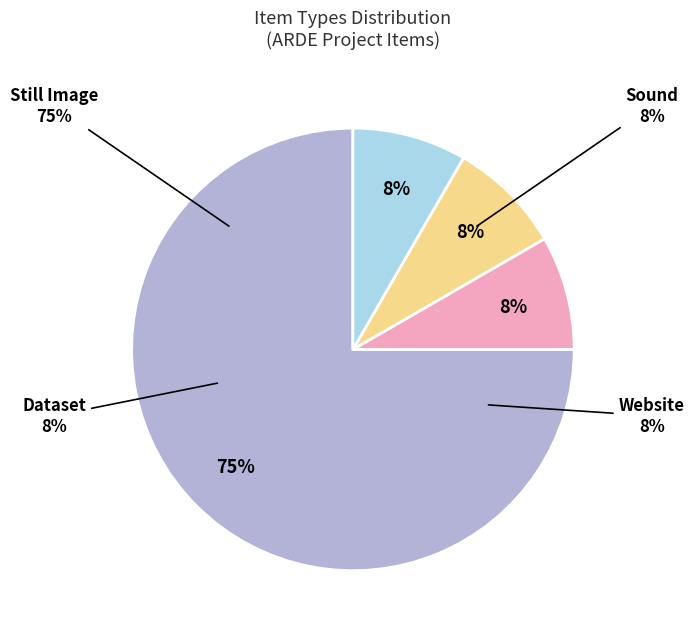

Is there a majority slice in this chart?

Yes